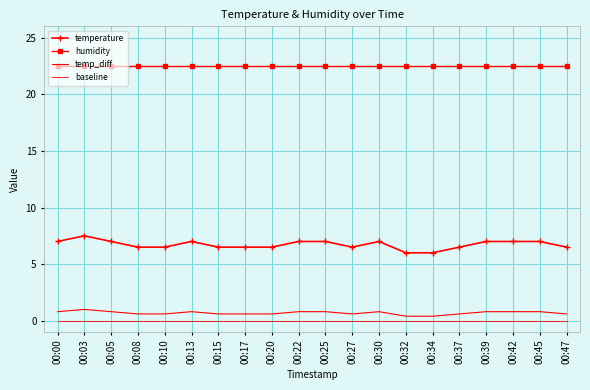

True or false: temperature and humidity intersect in this chart.

False